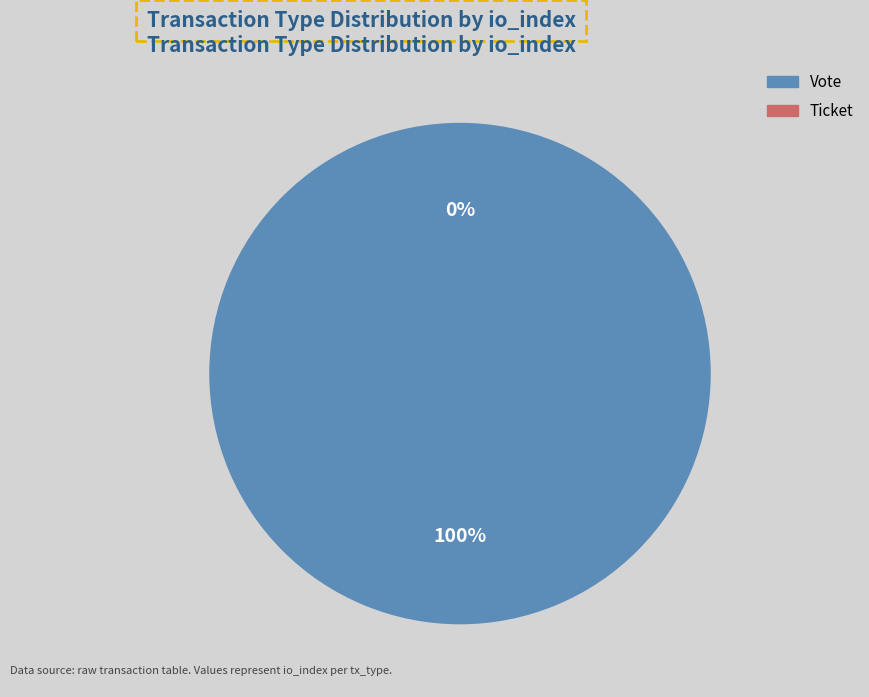

True or false: Vote accounts for 95% of the total.

False